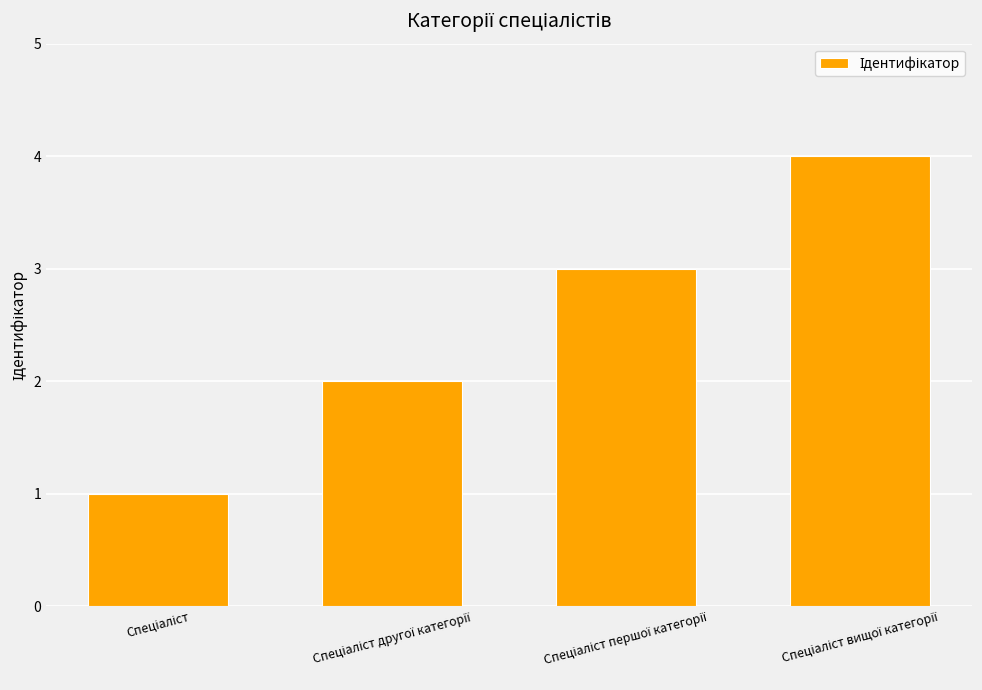

What is the difference between the maximum and minimum values?

3